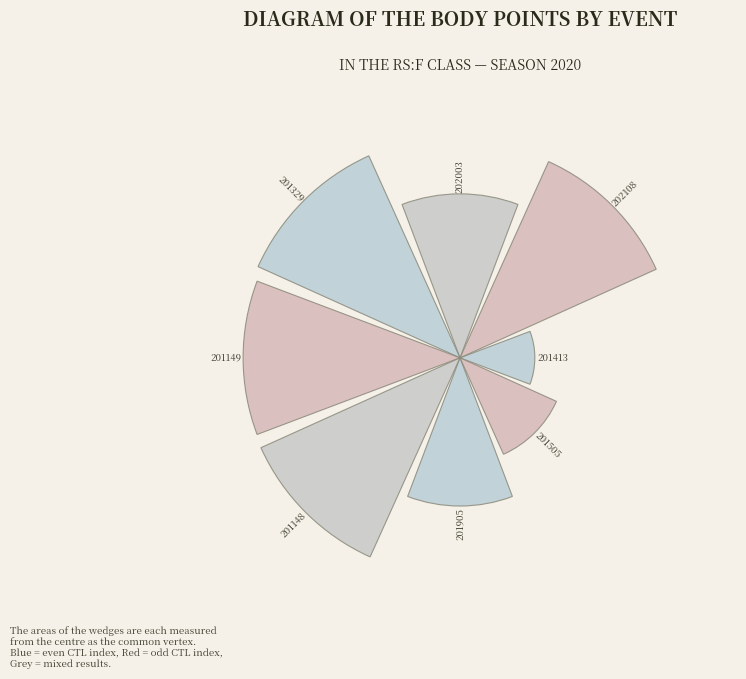

Are the bars grouped side by side (vs. stacked)?

Yes